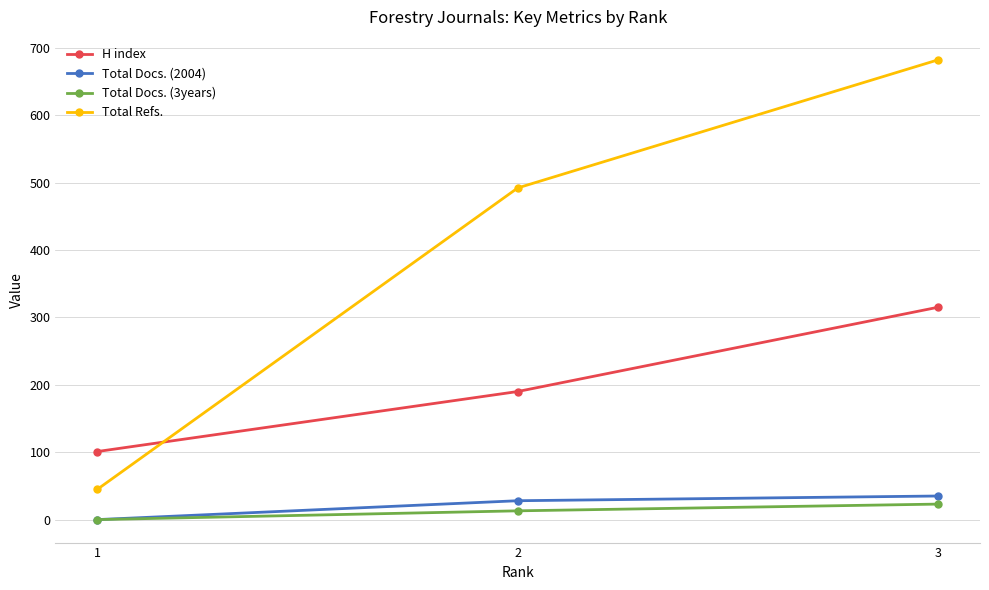

Which series has the largest total across all categories?

Total Refs.